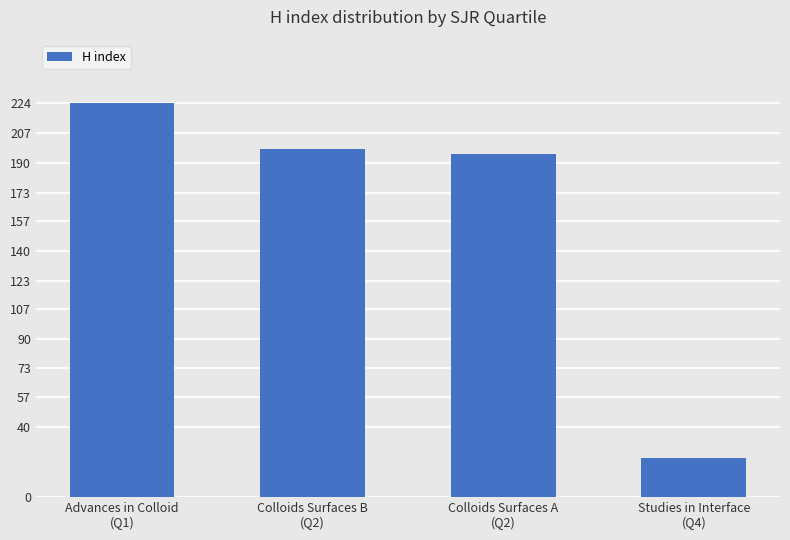

How many data points does each series have?

4